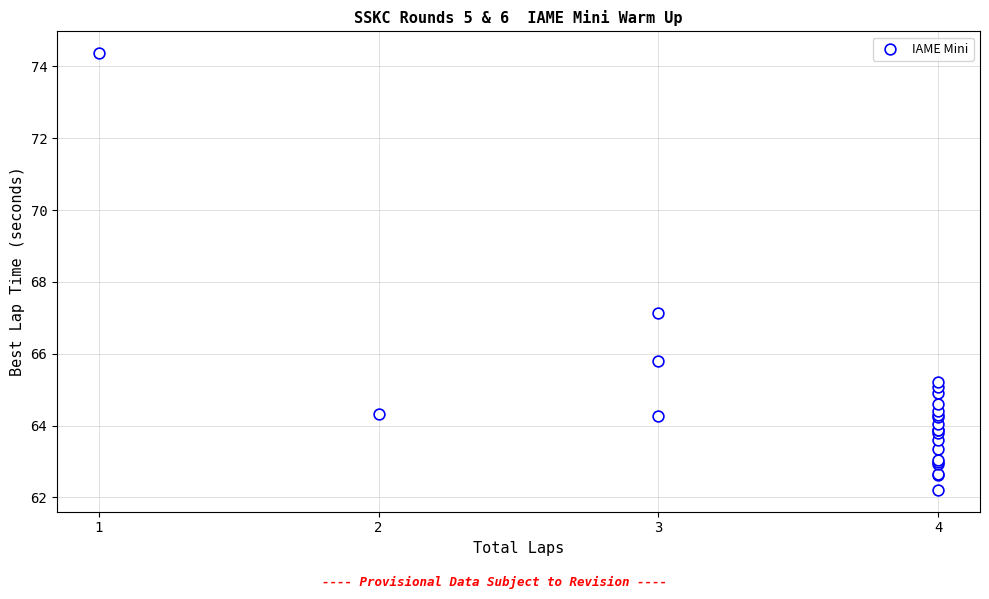

What Y value in the scatter plot is closest to 68?

67.1